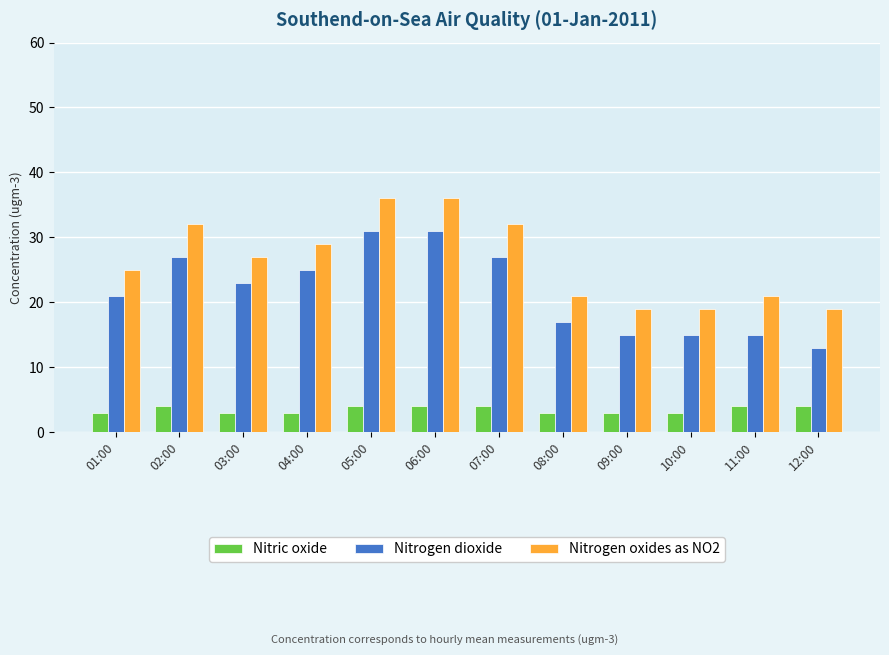

What is the value of the Nitrogen oxides as NO2 bar at the 1st from the left?

25